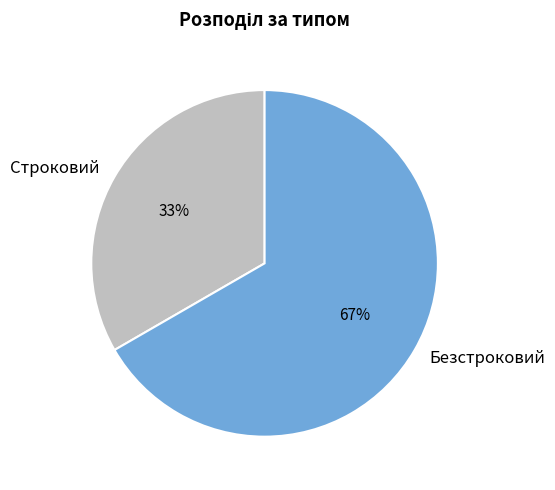

What is the ratio of the value at Безстроковий to the value at Строковий?

2.0